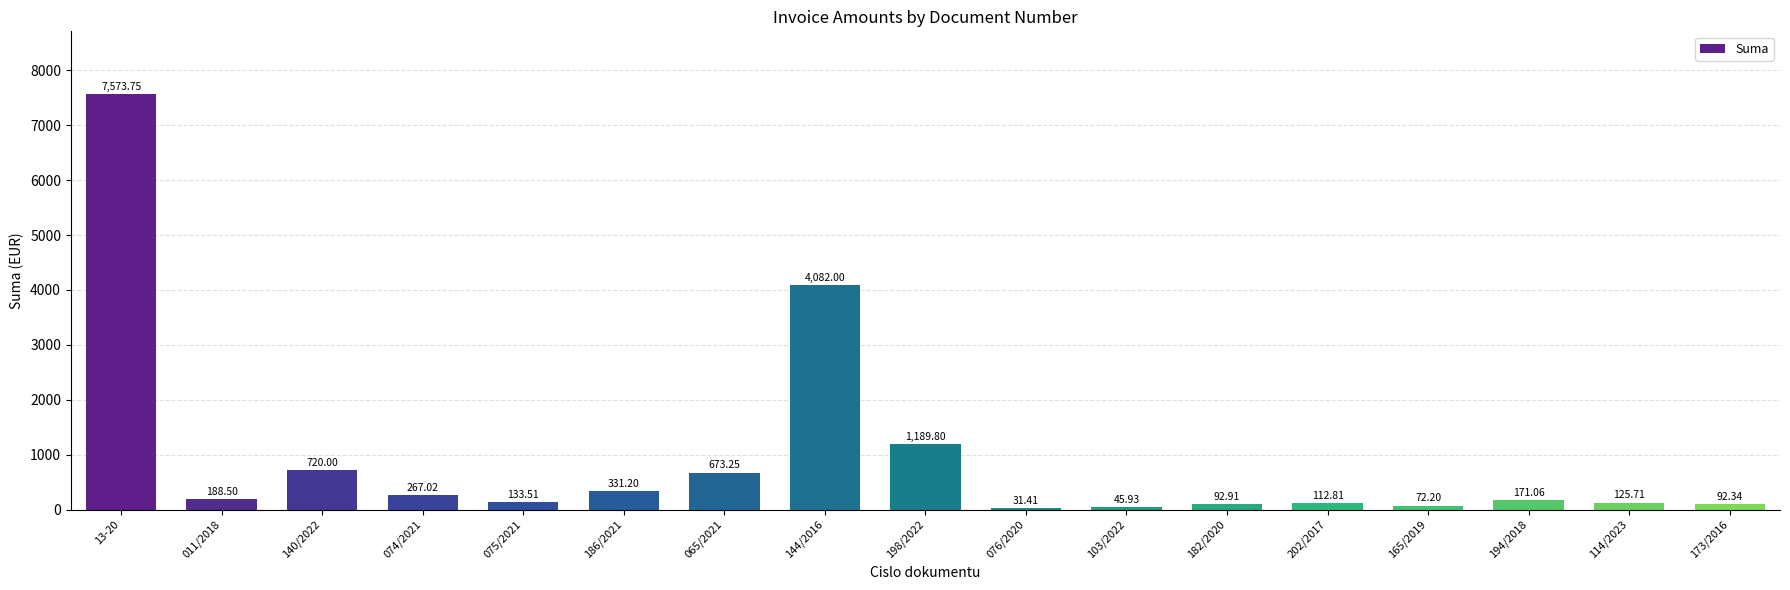

What is the minimum value shown in the chart?

31.4